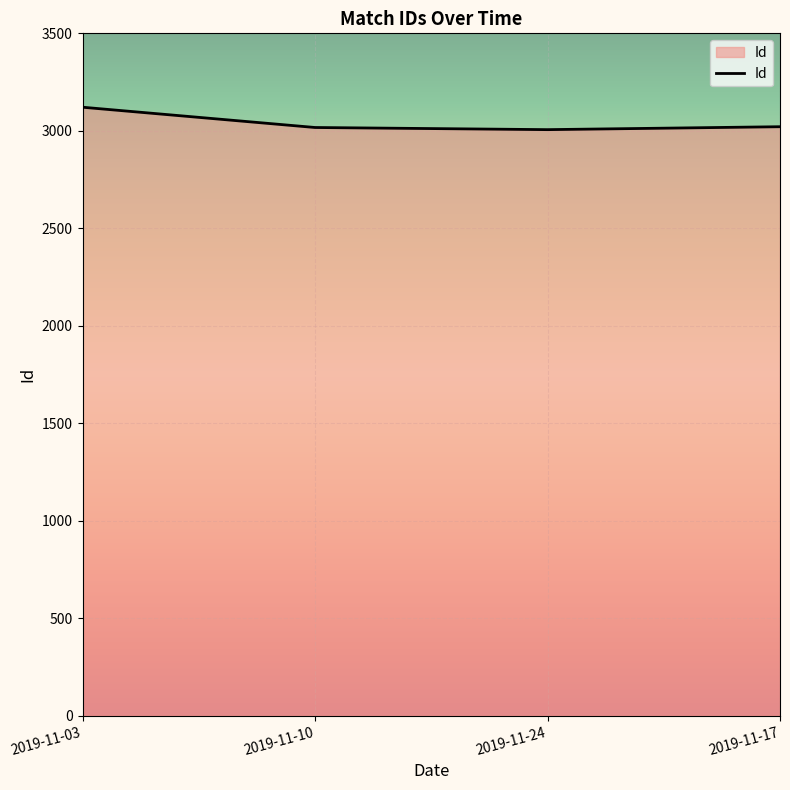

True or false: the data has more than 2 interior local peaks.

False